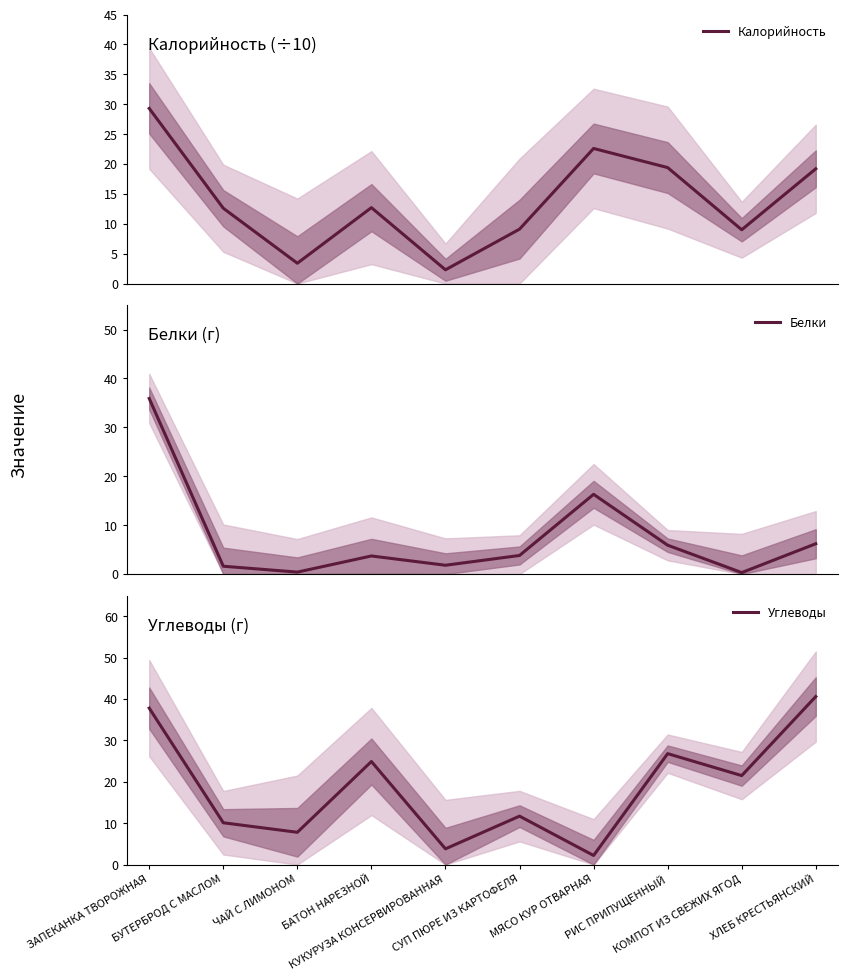

Is it true that Калорийность equals 22.6 at МЯСО КУР ОТВАРНАЯ?

True